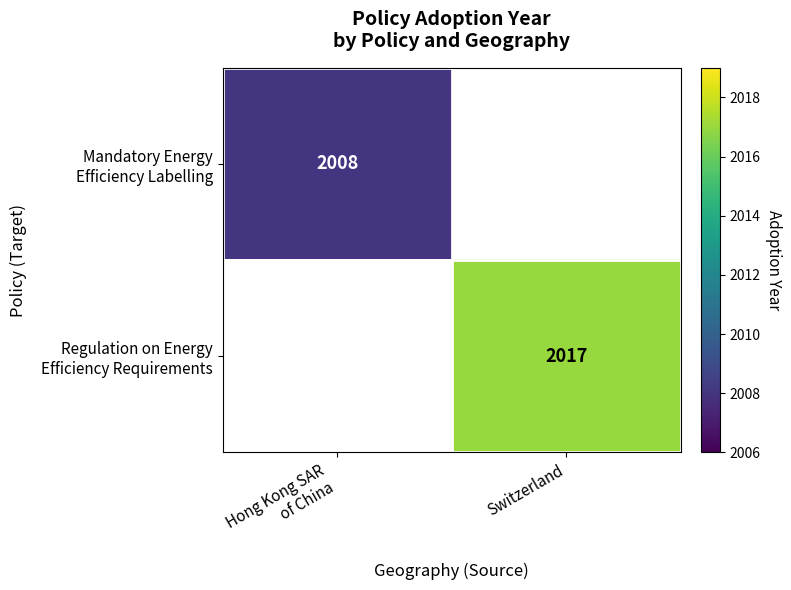

Which category has the highest value across all series?

Switzerland